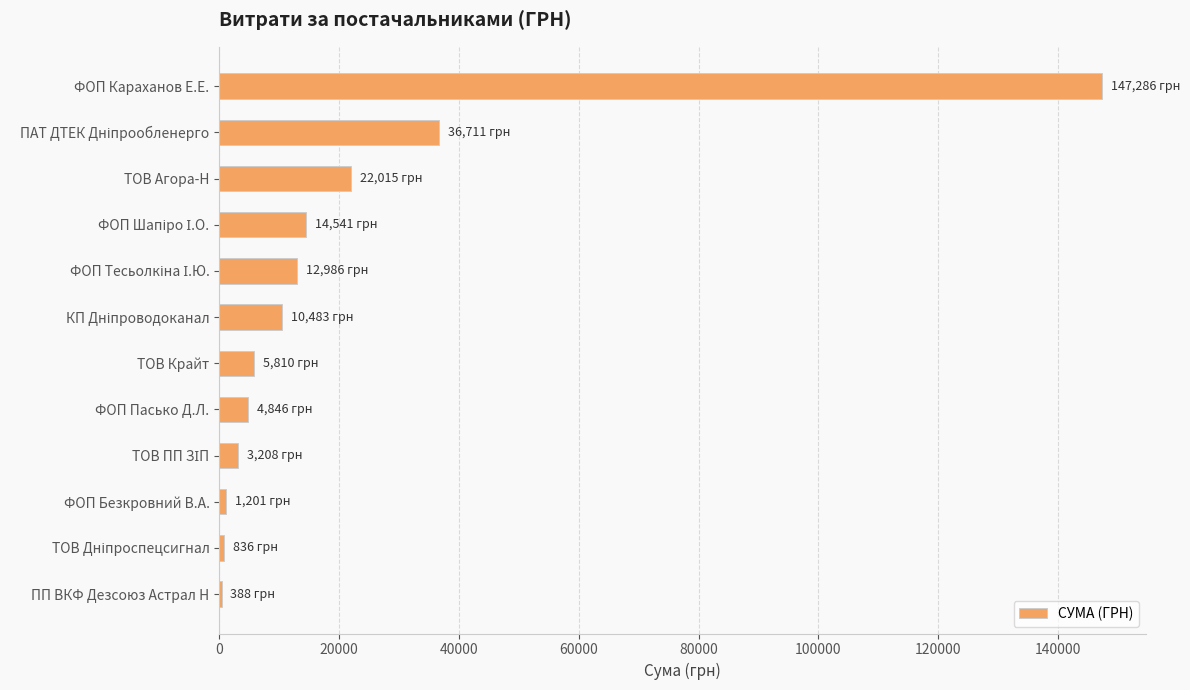

Count the number of values greater than 10482.

6